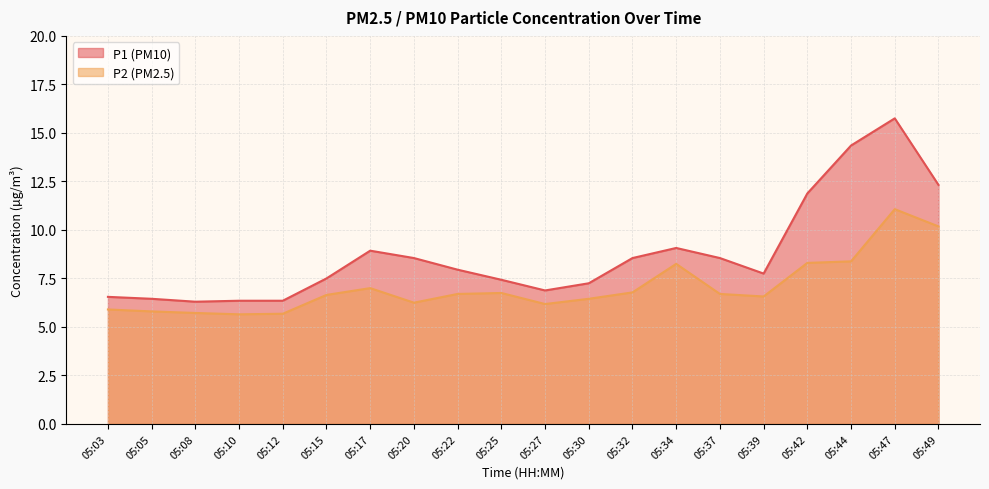

What are all the series names shown in the legend?

P1 (PM10), P2 (PM2.5)